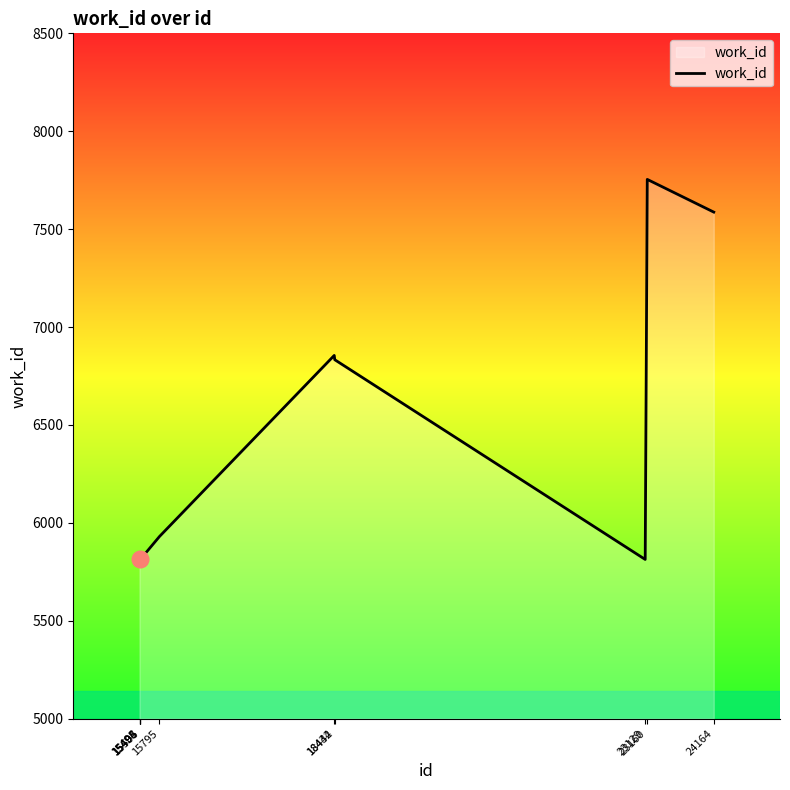

True or false: the data shows 5813 at 23129.

True